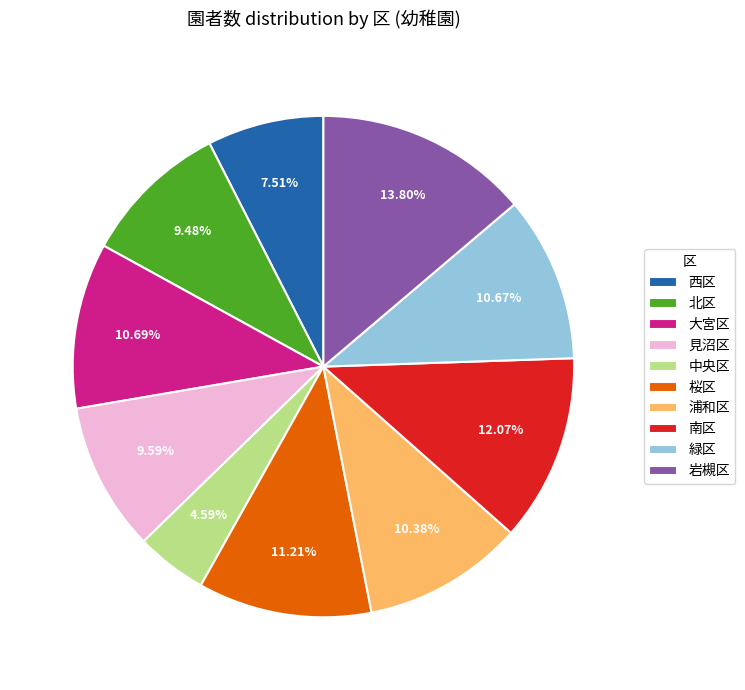

To the nearest percent, what percentage of the pie is 南区?

12%